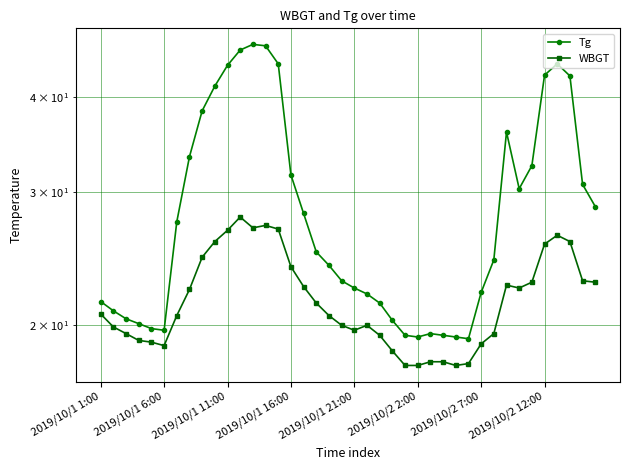

What is the label of the 40th point from the right?

2019/10/1 1:00